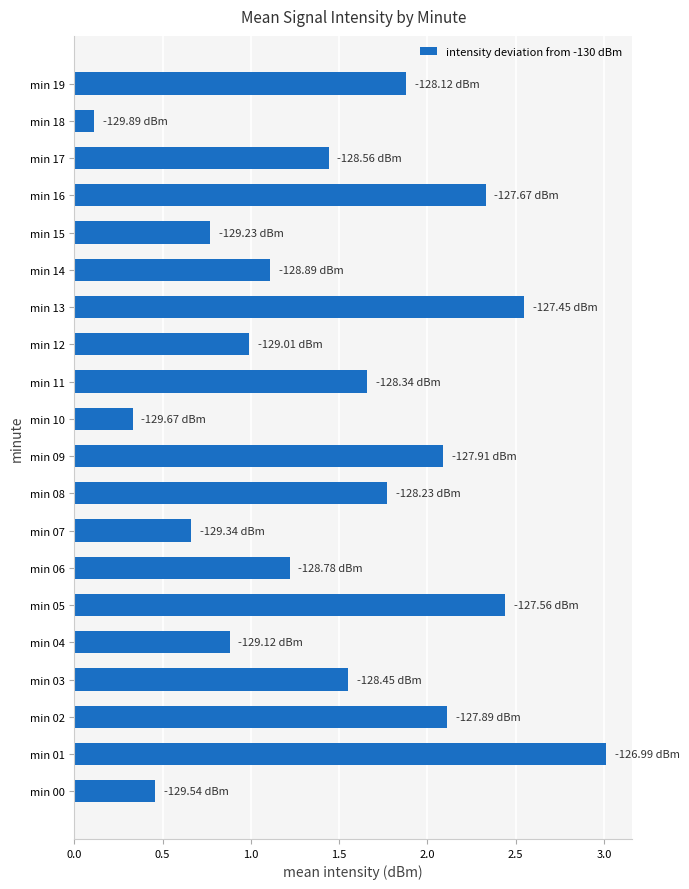

Count the number of data series in this chart.

1